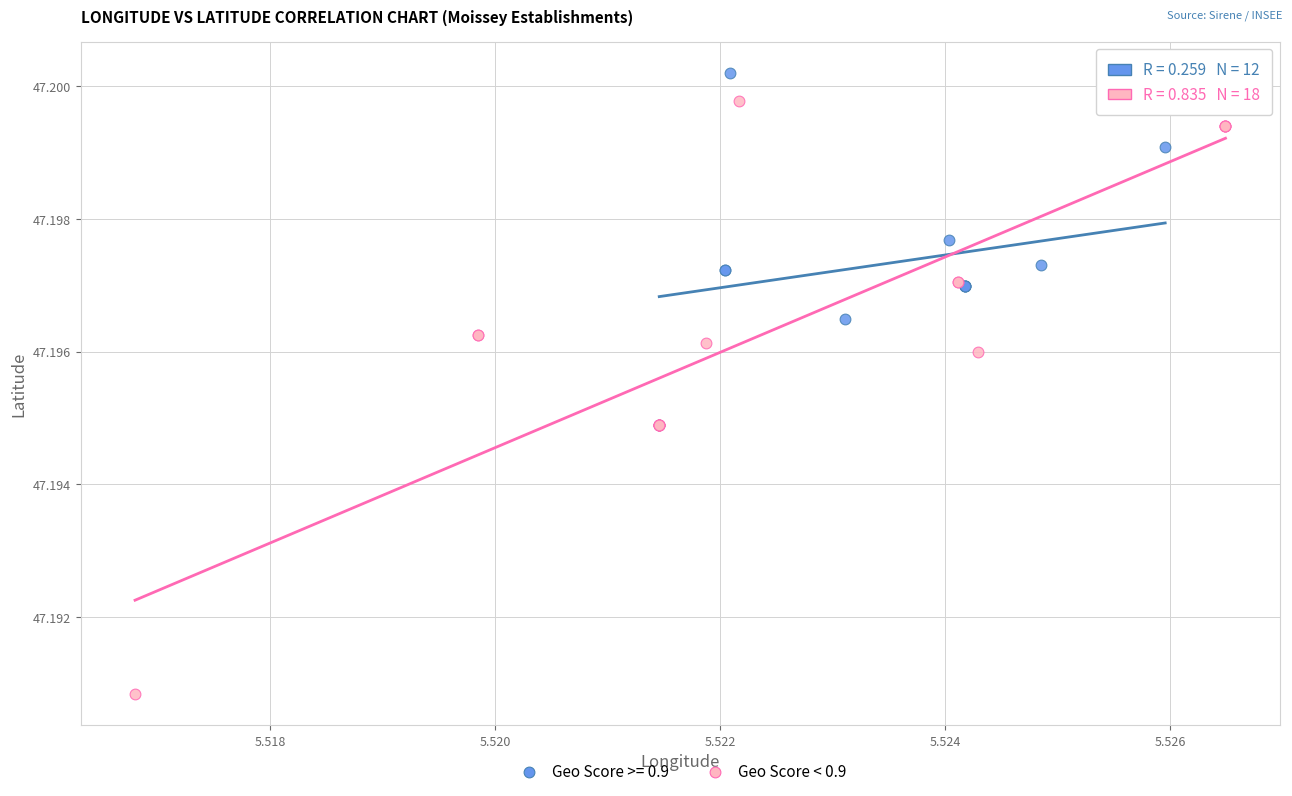

Which series has the largest Y range (max minus min)?

Geo Score < 0.9